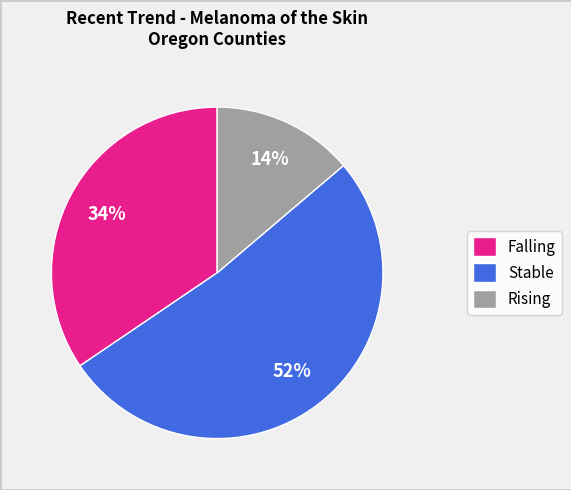

To the nearest percent, what is the average slice percentage?

33%